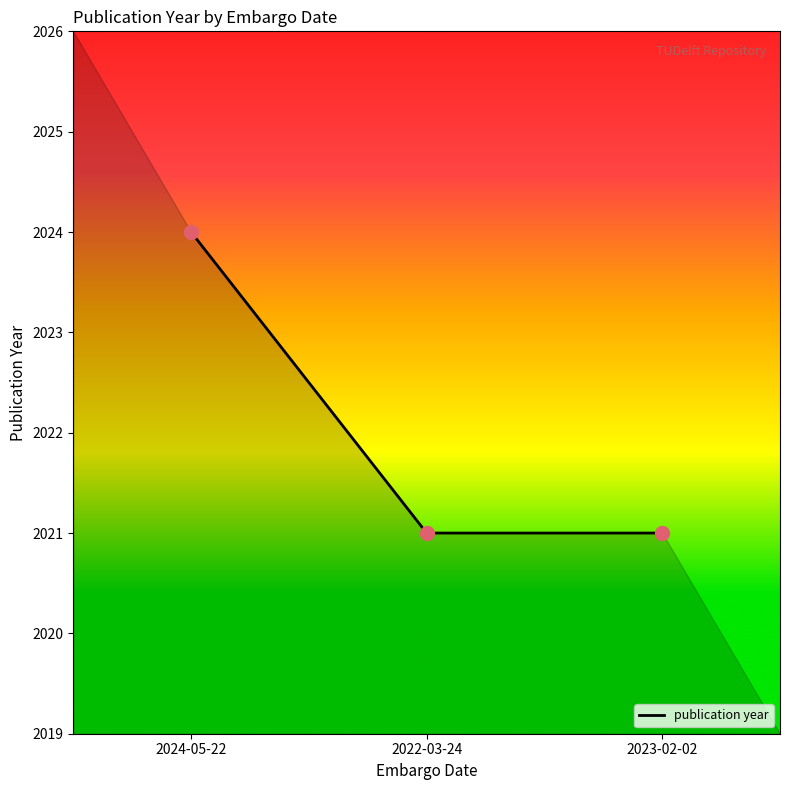

Approximately how many times larger is the value at 2022-03-24 compared to 2023-02-02?

1.0